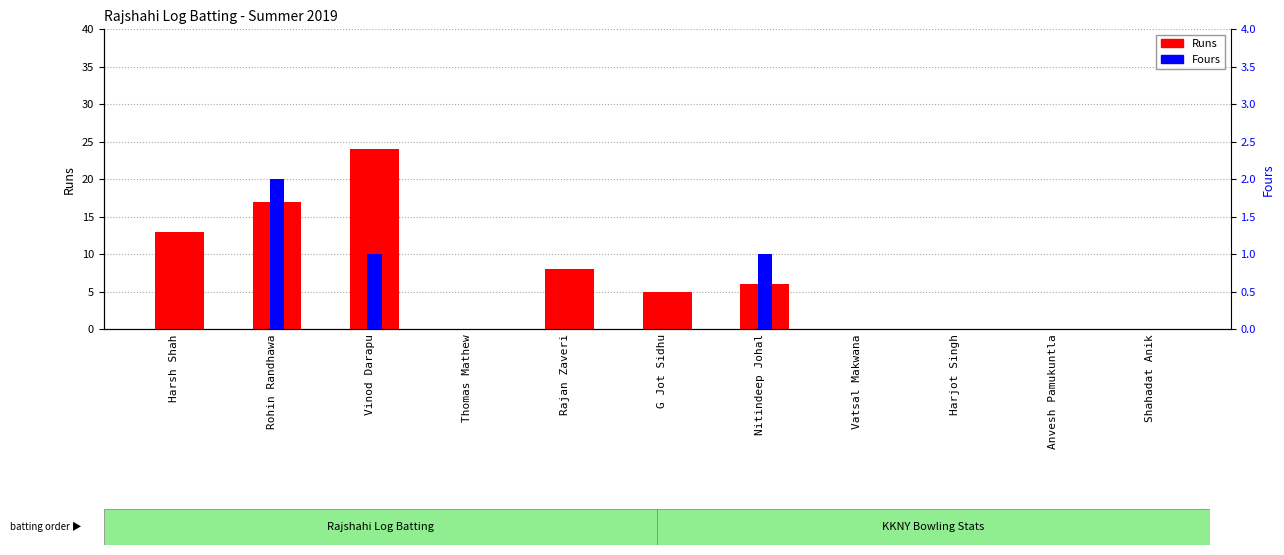

Reading left to right, extract all data points from this chart.

Runs: Harsh Shah=13	Rohin Randhawa=17	Vinod Darapu=24	Thomas Mathew=0	Rajan Zaveri=8	G Jot Sidhu=5	Nitindeep Johal=6	Vatsal Makwana=0	Harjot Singh=0	Anvesh Pamukuntla=0	Shahadat Anik=0
Fours: Harsh Shah=0	Rohin Randhawa=2	Vinod Darapu=1	Thomas Mathew=0	Rajan Zaveri=0	G Jot Sidhu=0	Nitindeep Johal=1	Vatsal Makwana=0	Harjot Singh=0	Anvesh Pamukuntla=0	Shahadat Anik=0